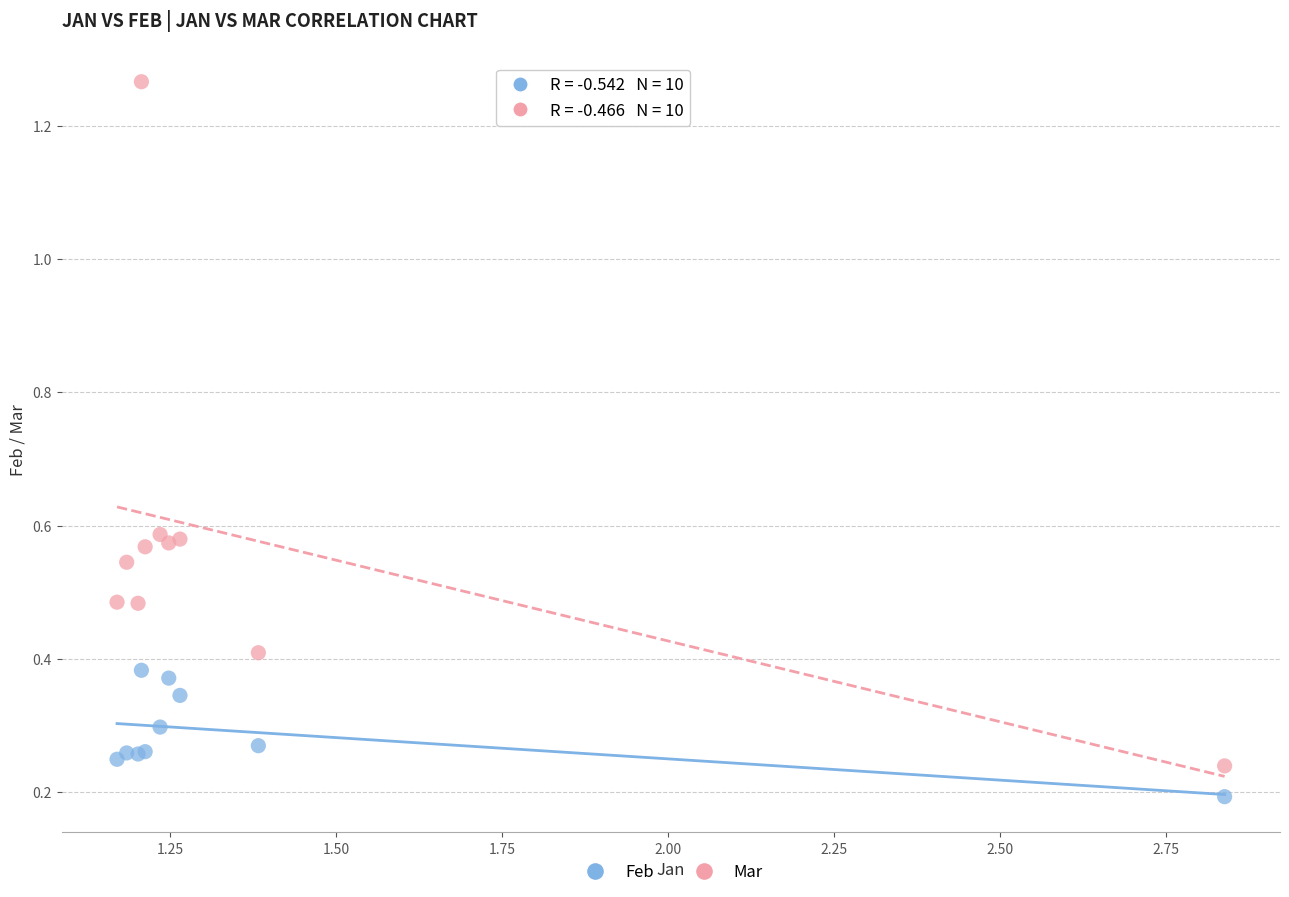

Which series contains the highest Y value?

Mar